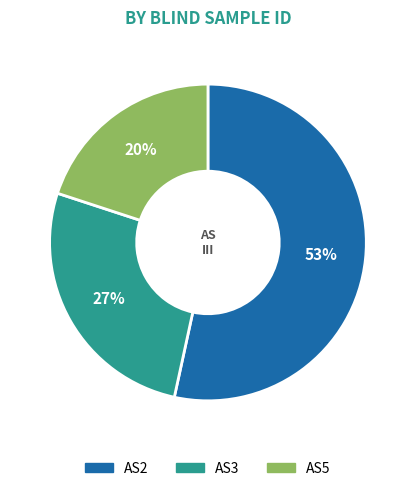

Which slice is the largest?

AS2